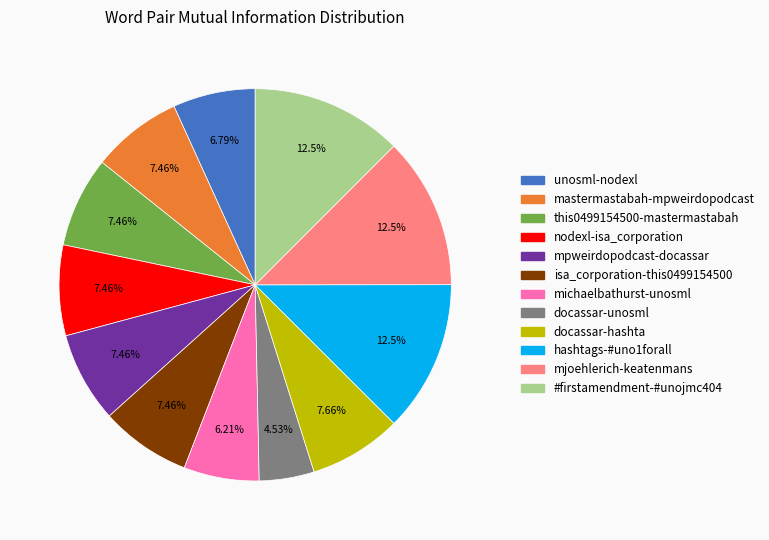

To the nearest percent, what percentage of the pie is mjoehlerich-keatenmans?

12%